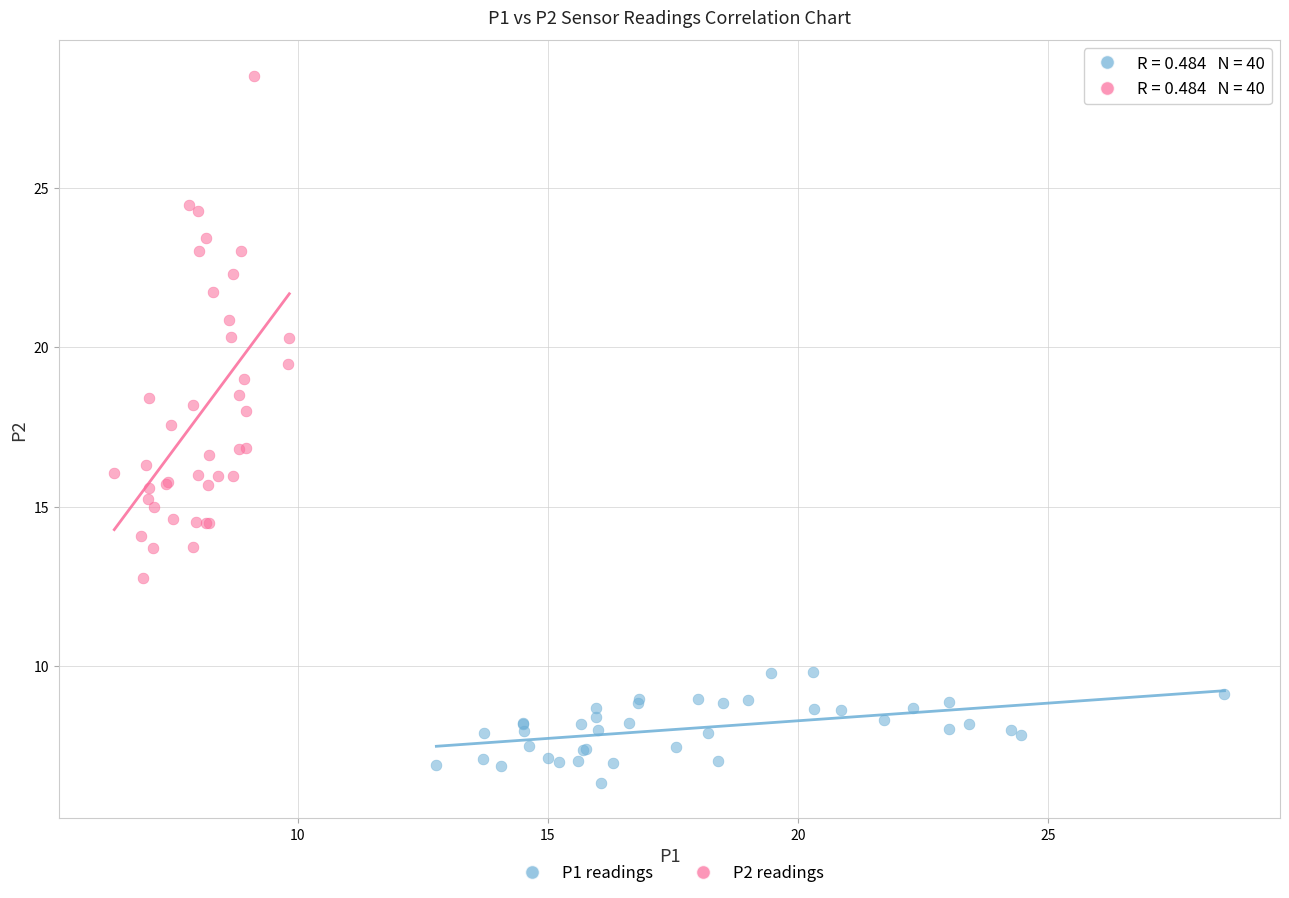

Which series has the largest Y range (max minus min)?

P2 readings